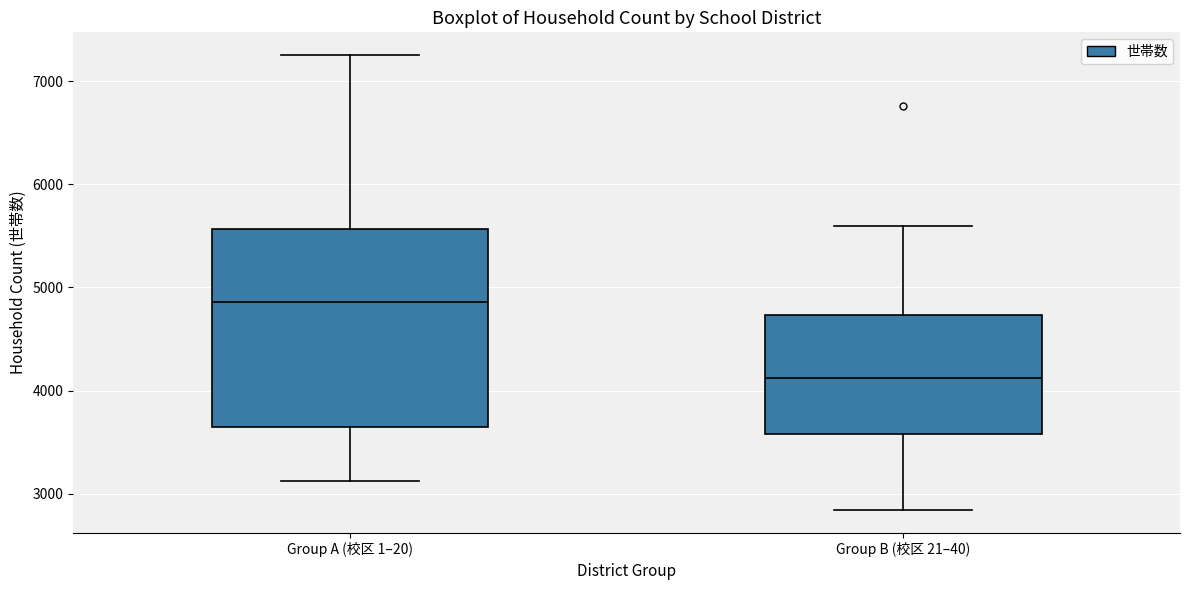

Which box is the tallest, from its lower edge to its upper edge?

Group A (校区 1–20)